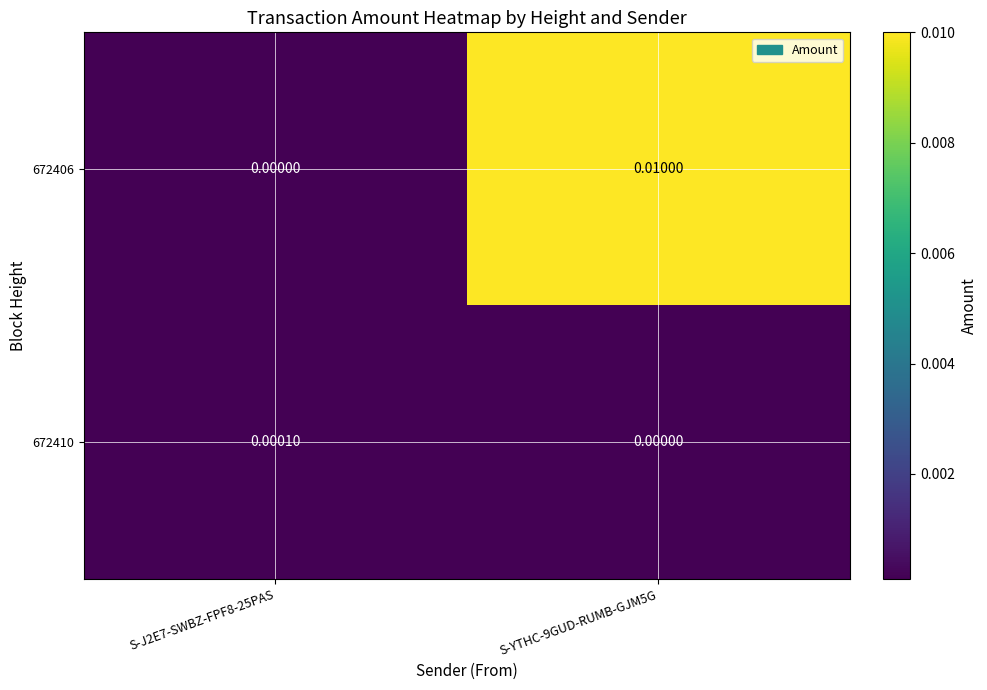

At which category is the sum across all series the highest?

S-YTHC-9GUD-RUMB-GJM5G